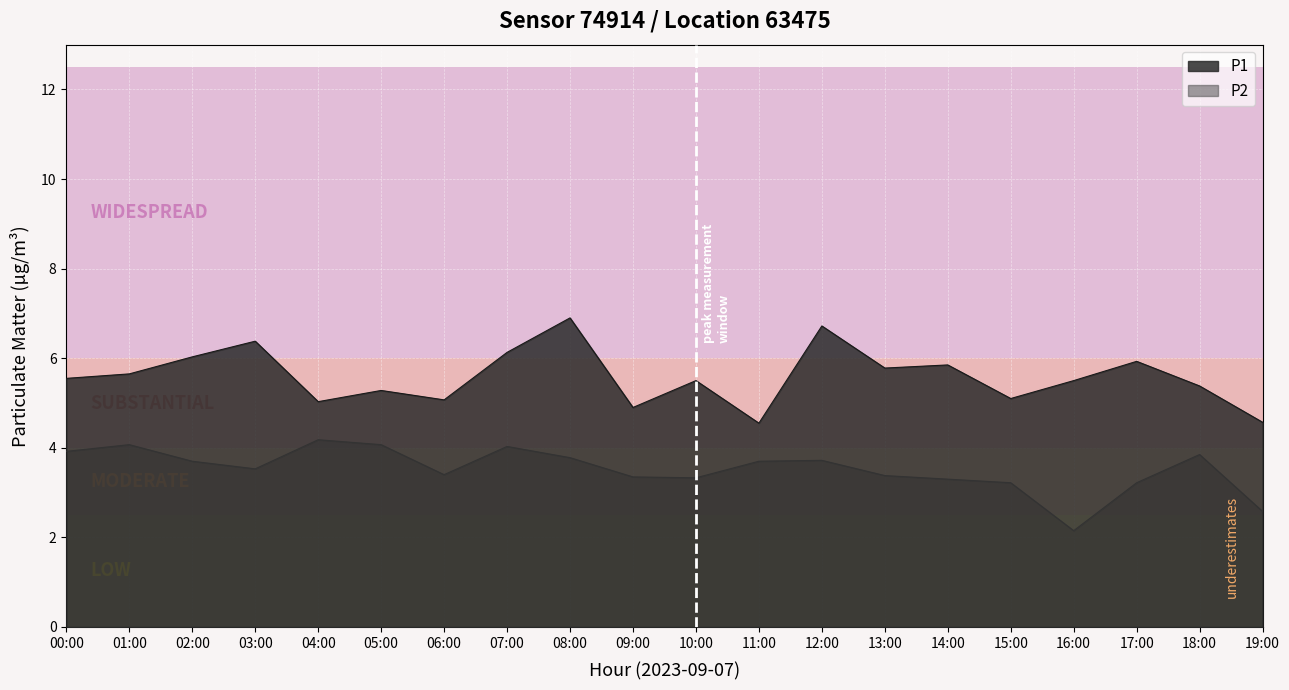

True or false: P1 and P2 intersect in this chart.

False